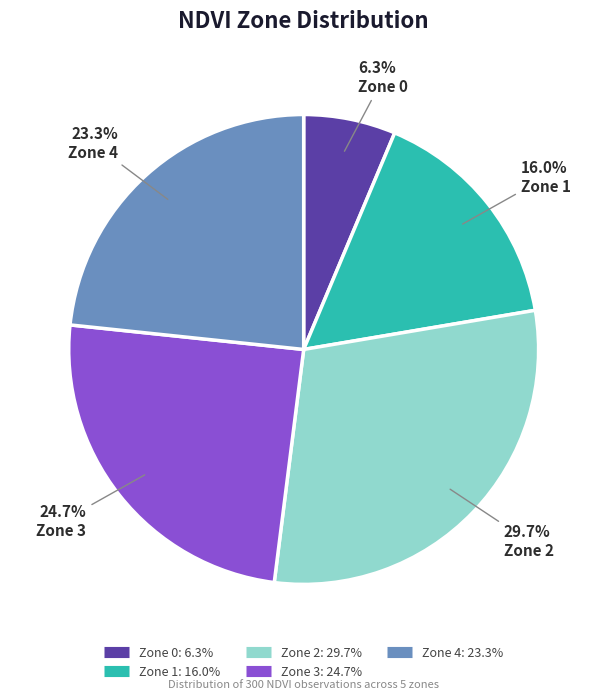

To the nearest percent, what is the combined percentage of Zone 3 and Zone 1?

41%